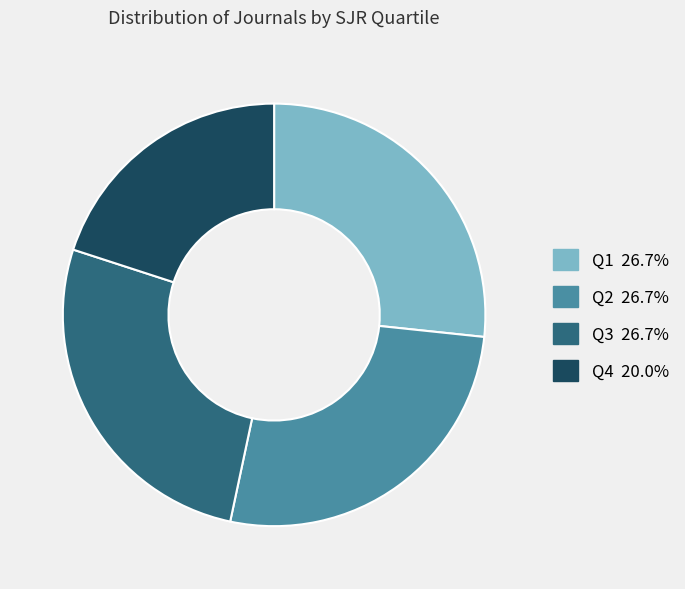

How many slices are in this pie chart?

4